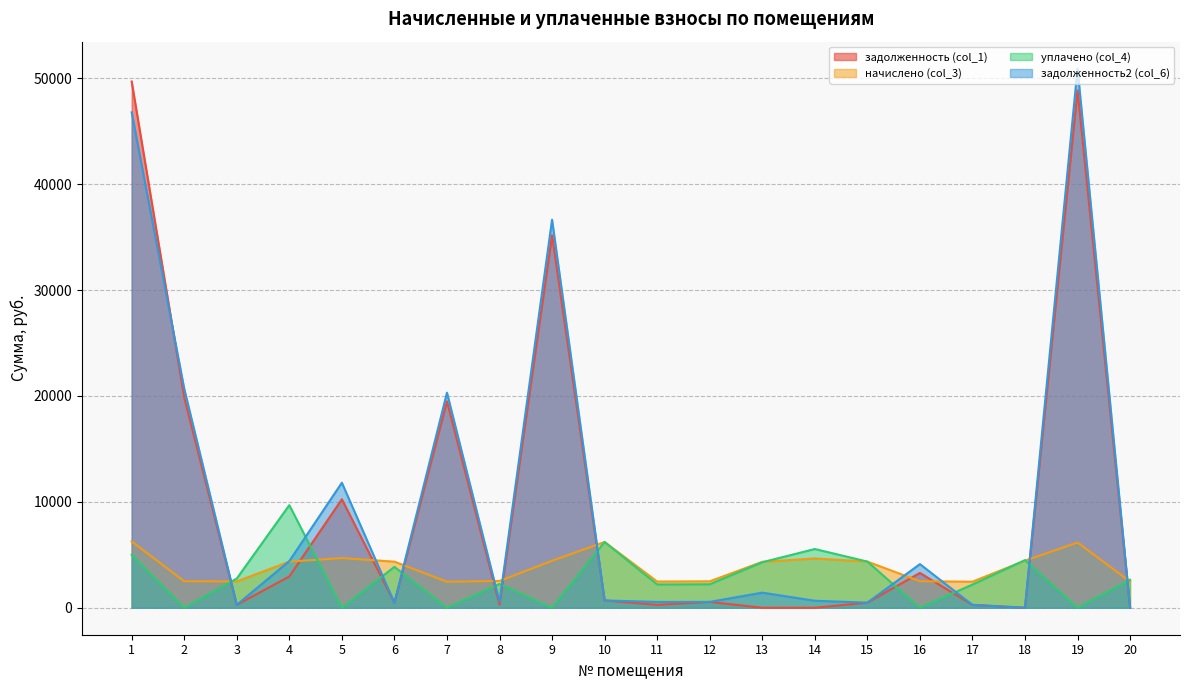

Which category has the lowest value across all series?

13